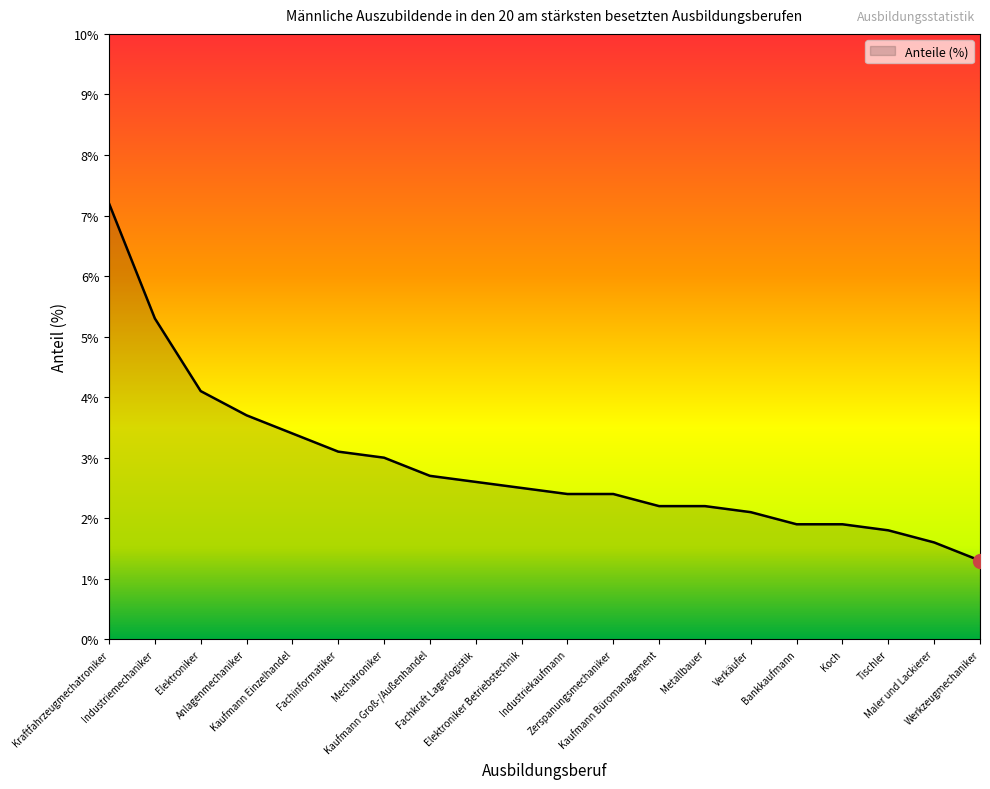

What is the difference between the values at Verkäufer and Kaufmann Einzelhandel?

1.3